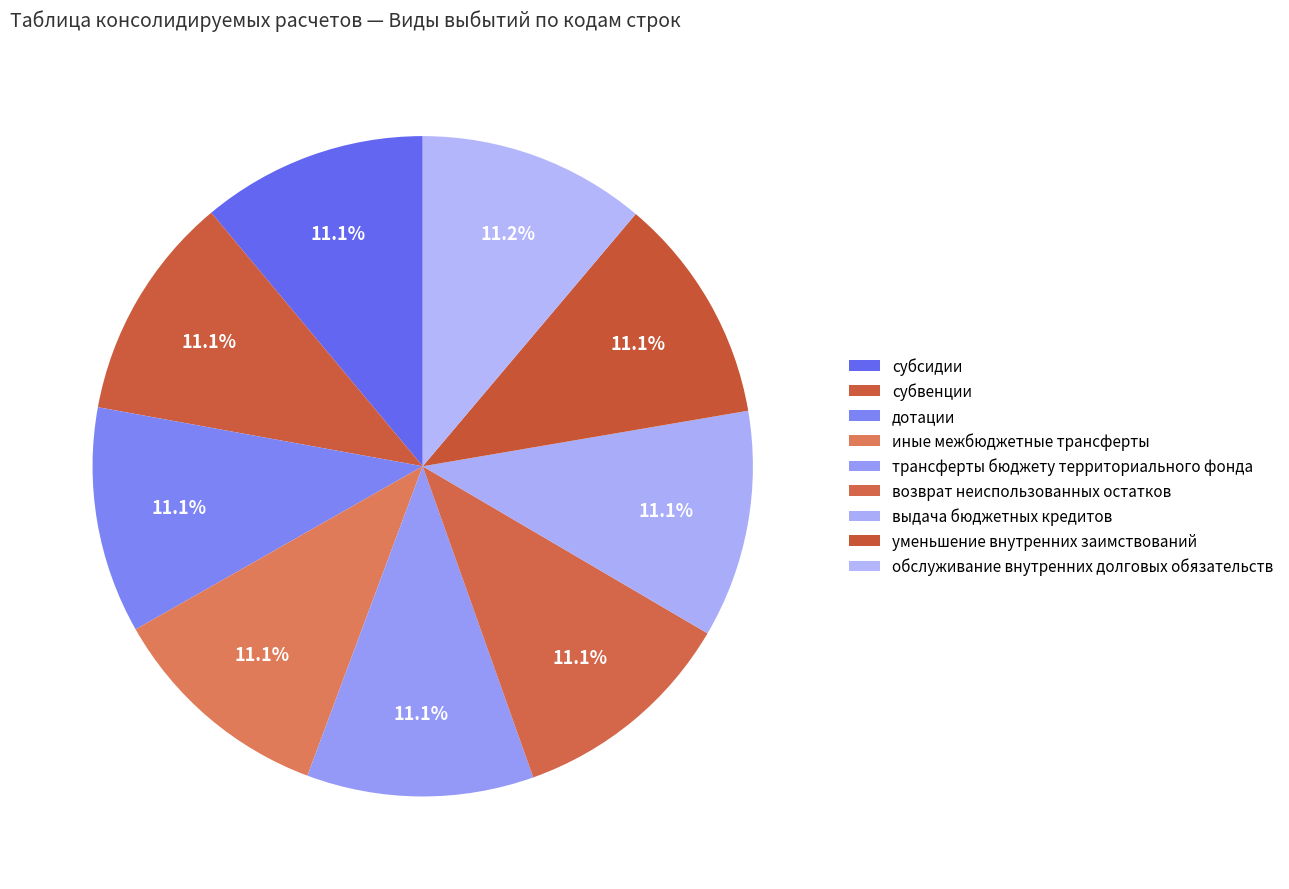

What is the smallest slice in the pie chart?

субсидии